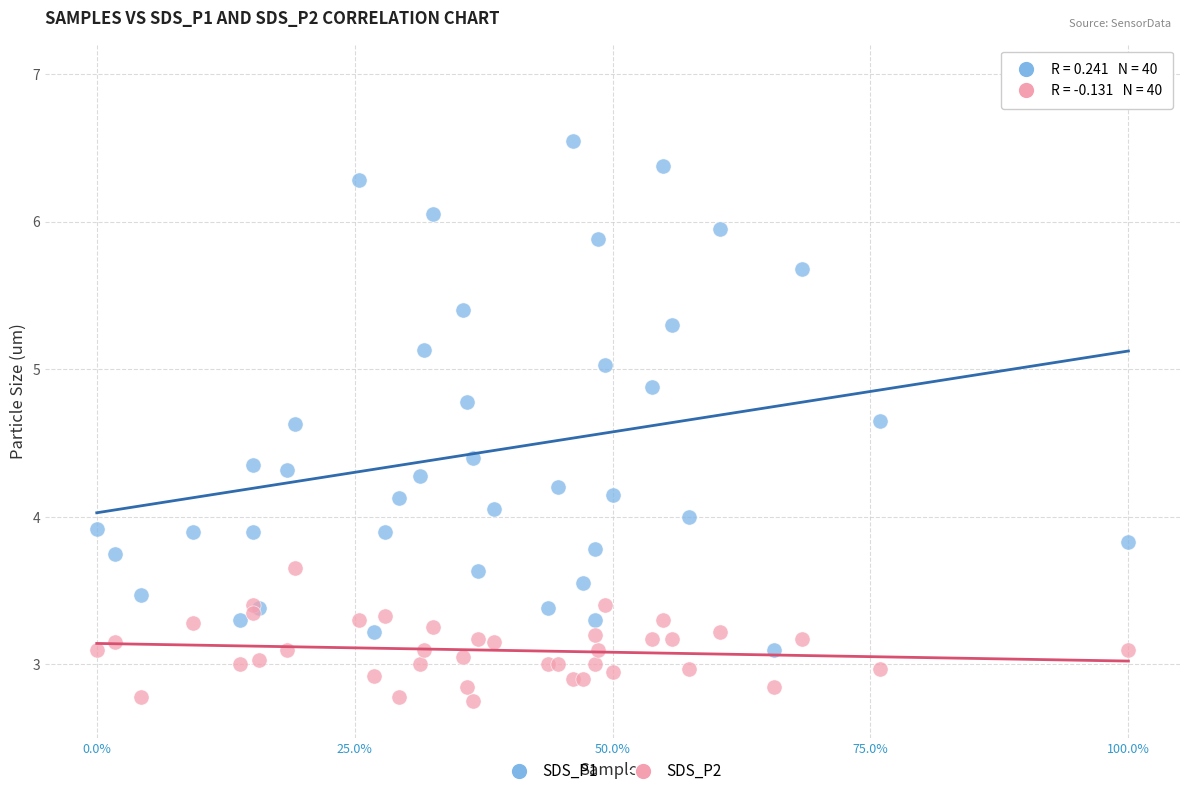

Which series has the widest spread of Y values?

SDS_P1